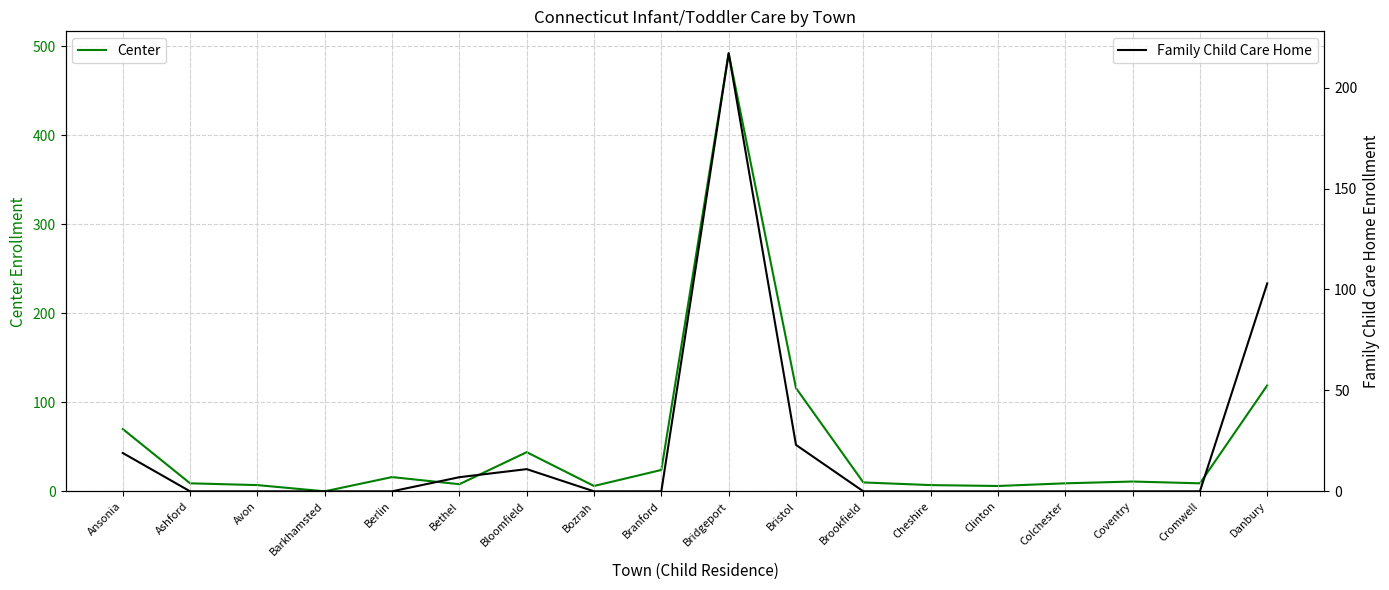

How many values in the Family Child Care Home series exceed 0?

6